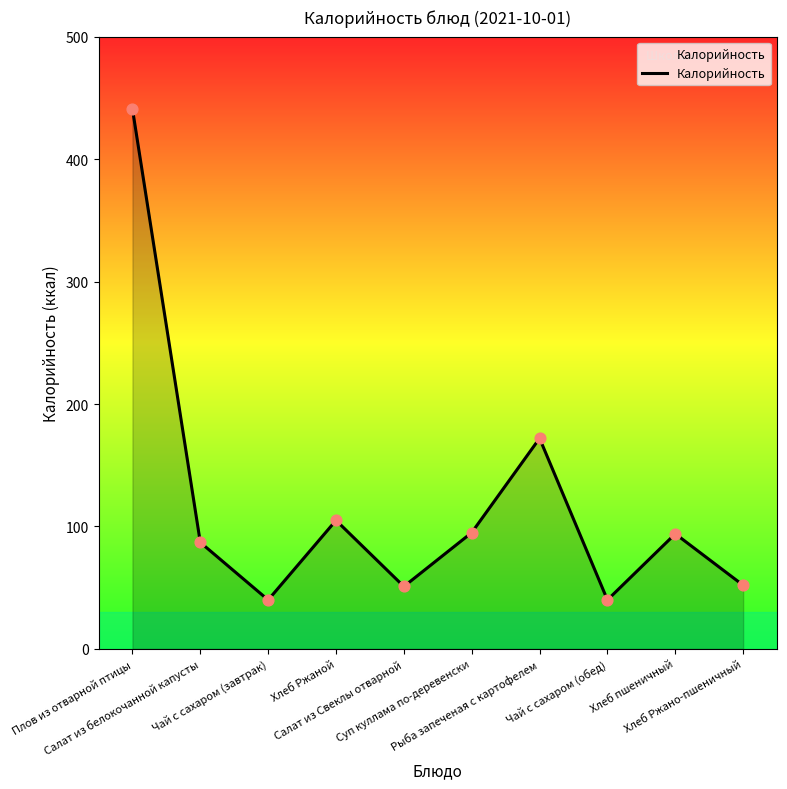

What is the change in value from Хлеб Ржаной to Чай с сахаром (обед)?

-65